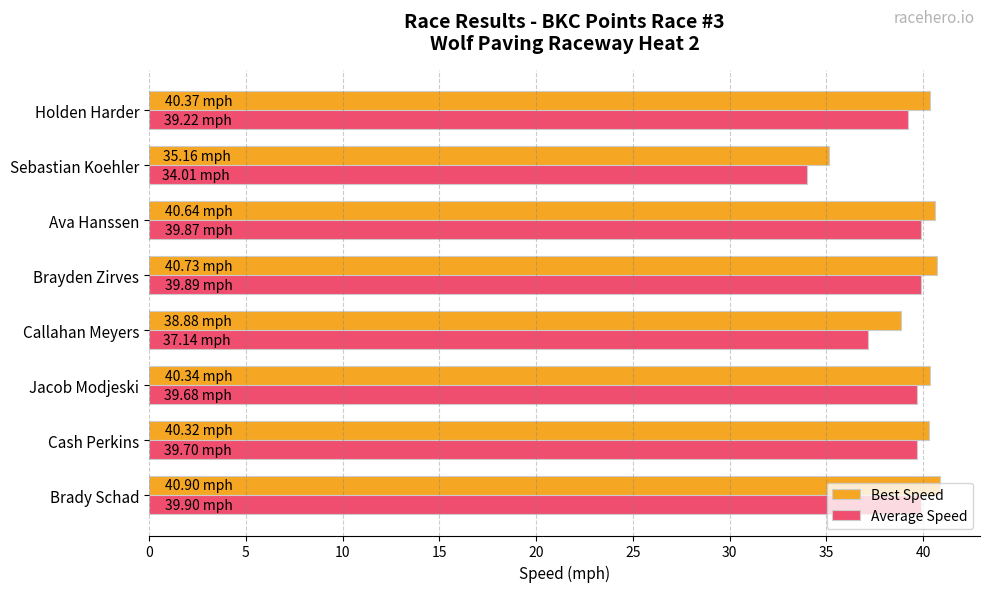

Which series has the largest range (max minus min)?

Average Speed